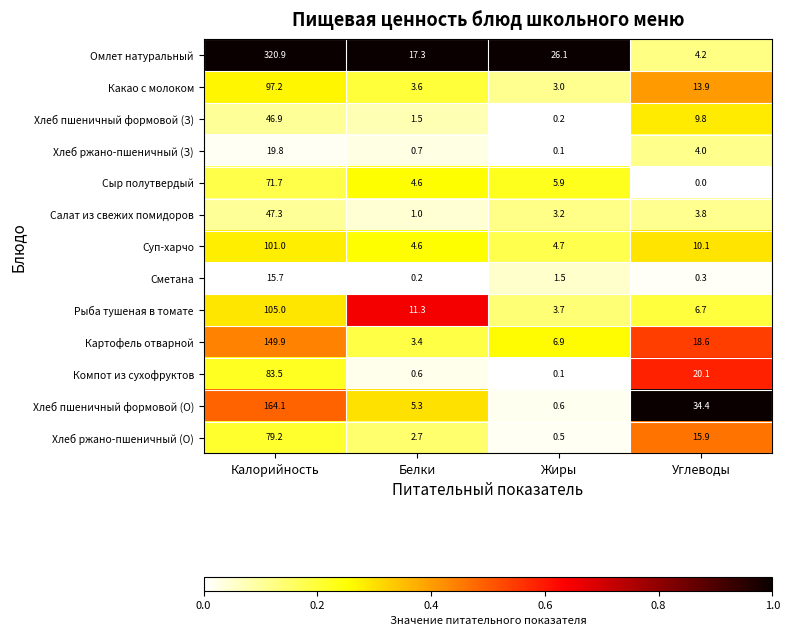

What is the total value across all series at Белки?

56.8